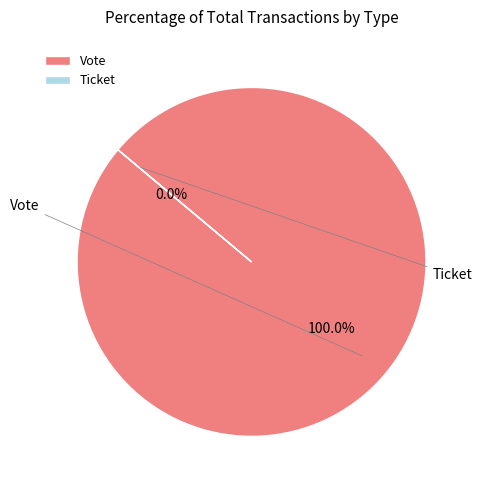

Which category accounts for the majority?

Vote